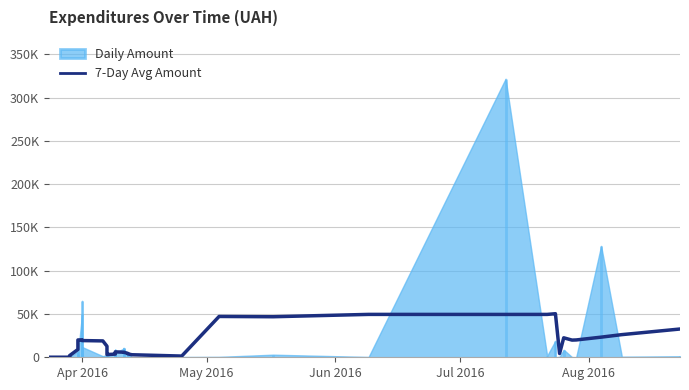

Reading right to left, what are all the values shown in this chart?

32657.8	26166.1	23248.5	20014.5	19850.1	22489.8	4348.9	50304.2	50327.2	49518.5	49499.6	49544.1	46832.4	47157.9	1412.2	2933.4	3955.3	4570.8	5799.4	5871.4	6259.2	6173.9	4725.5	3649.3	3147.1	3572.5	12775.5	18910.8	19297.1	19548.4	20162.1	19994.9	18308.8	9023.1	1944.6	1421.1	1049.2	71.2	65.5	57.4